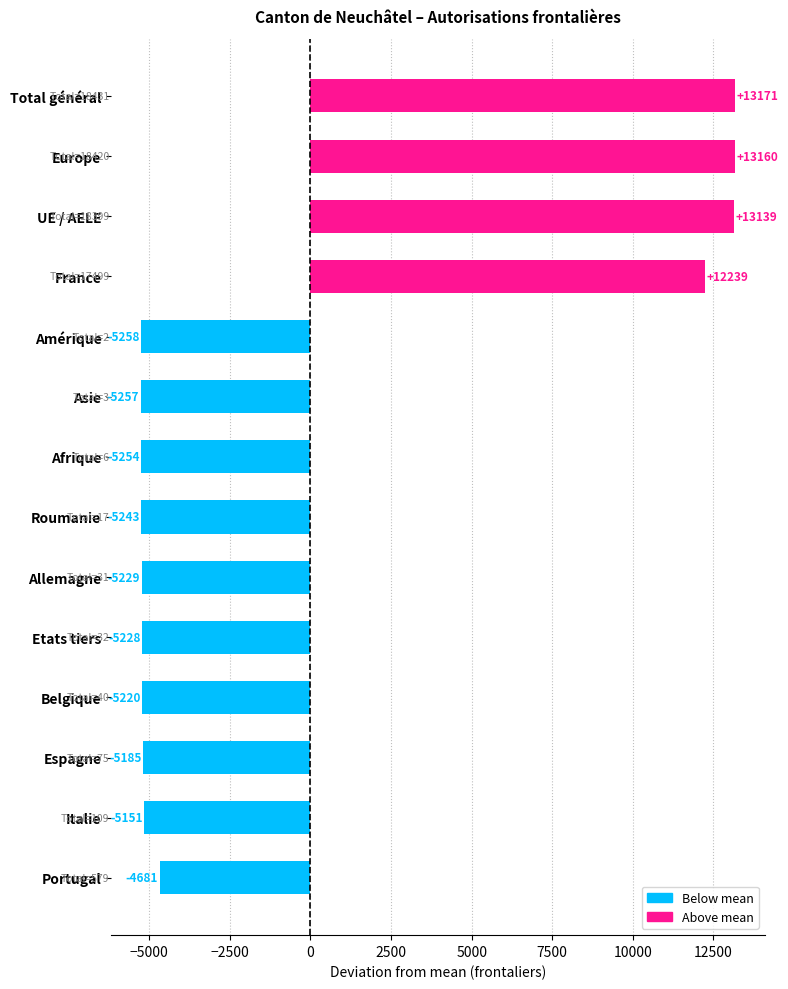

At which category does the chart reach its peak across all series?

Total général